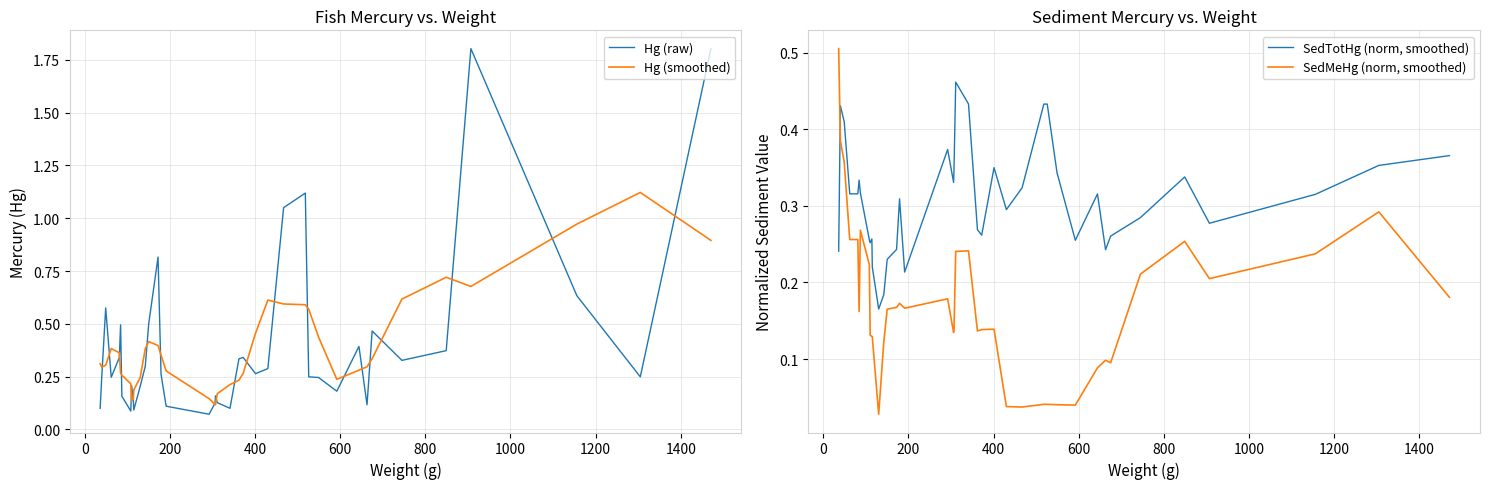

Between which two adjacent categories do Hg (smoothed) and Hg (raw) first intersect?

0 and 200